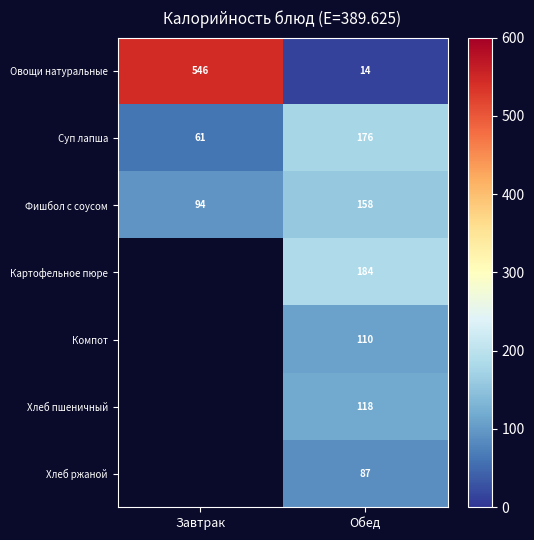

The value of Фишбол с соусом at Завтрак is 22. True or false?

False